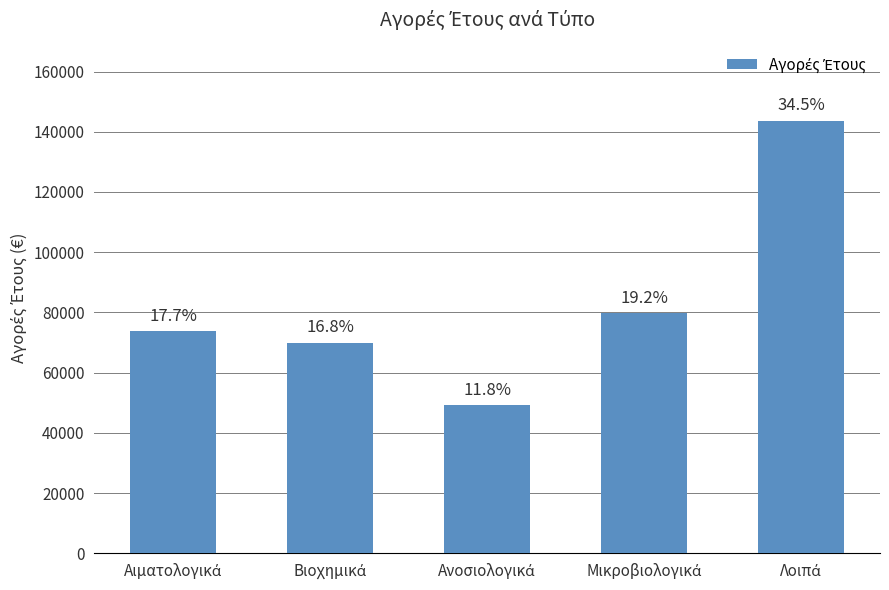

How many bars are there in total?

5